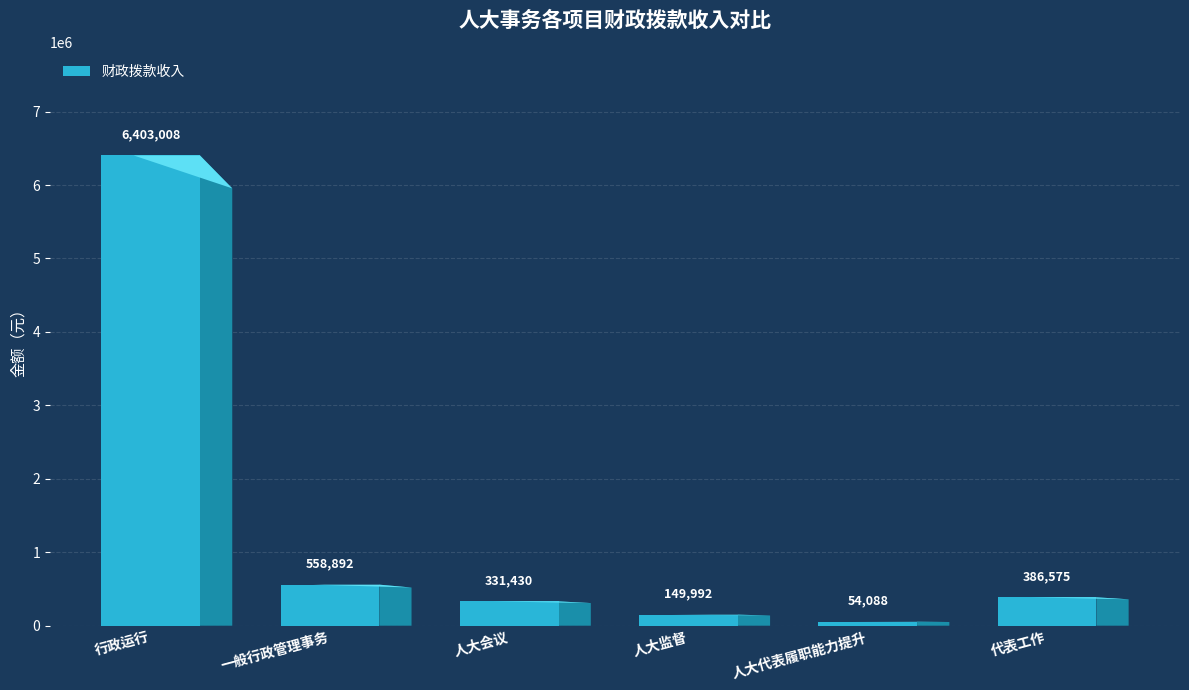

What position from the right is 行政运行?

6